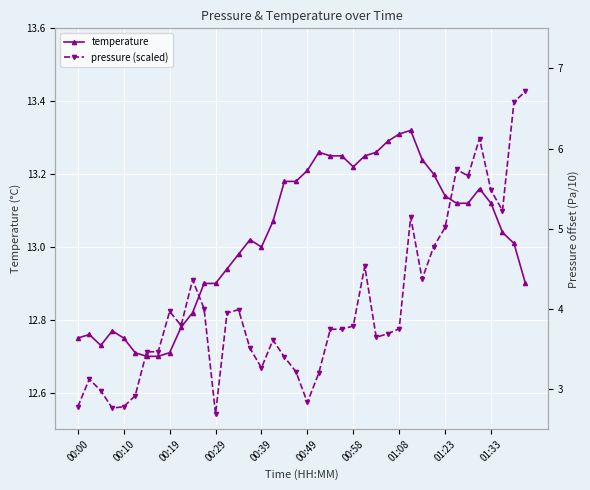

The value of temperature at 00:19 is 19.6. True or false?

False